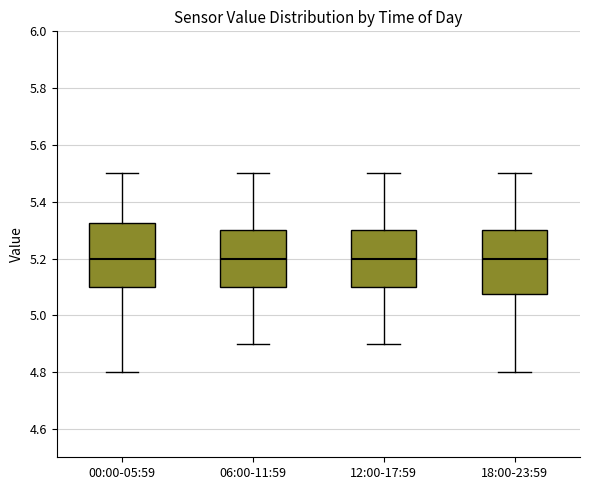

Reading left to right, read every box against the y-axis: the position of its median line, the range the box covers, and the ends of its whiskers. The values are not printed on the chart, so give them approximately, as read against the axis.

00:00-05:59: median 5.20, box 5.10 to 5.32, whiskers 4.80 to 5.50
06:00-11:59: median 5.20, box 5.10 to 5.30, whiskers 4.90 to 5.50
12:00-17:59: median 5.20, box 5.10 to 5.30, whiskers 4.90 to 5.50
18:00-23:59: median 5.20, box 5.08 to 5.30, whiskers 4.80 to 5.50